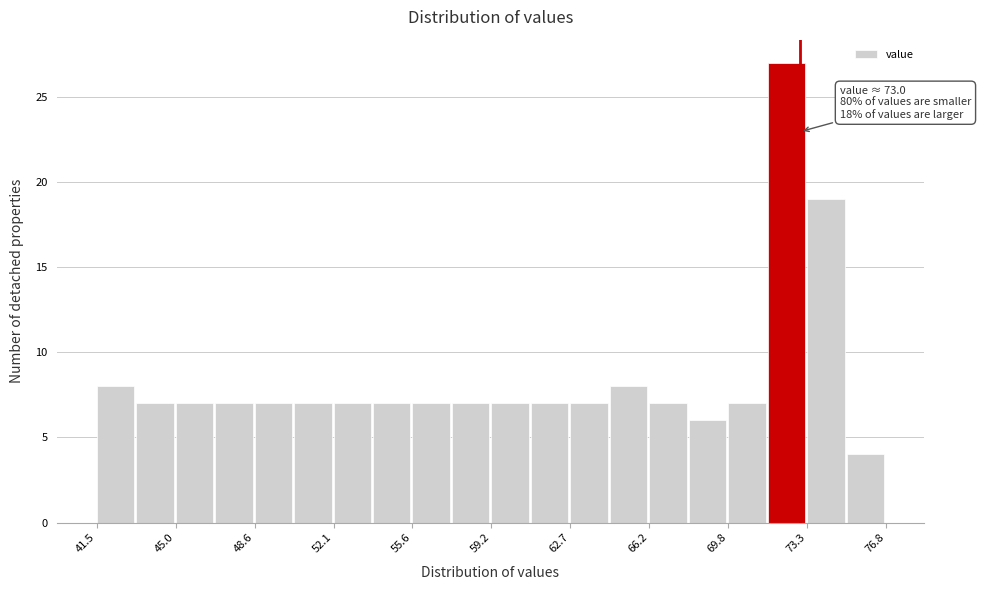

Around what value on the x-axis is the tallest bar? Give the approximate position of its centre, as read against the axis.

72.5